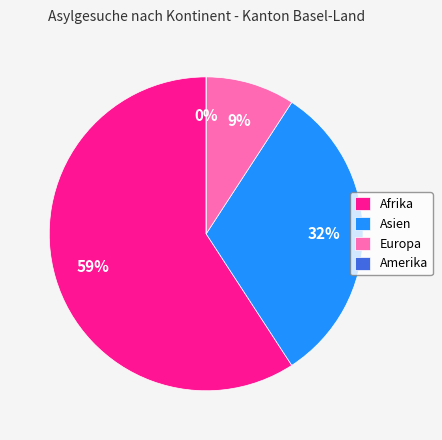

Is there any slice that represents more than half of the pie?

Yes